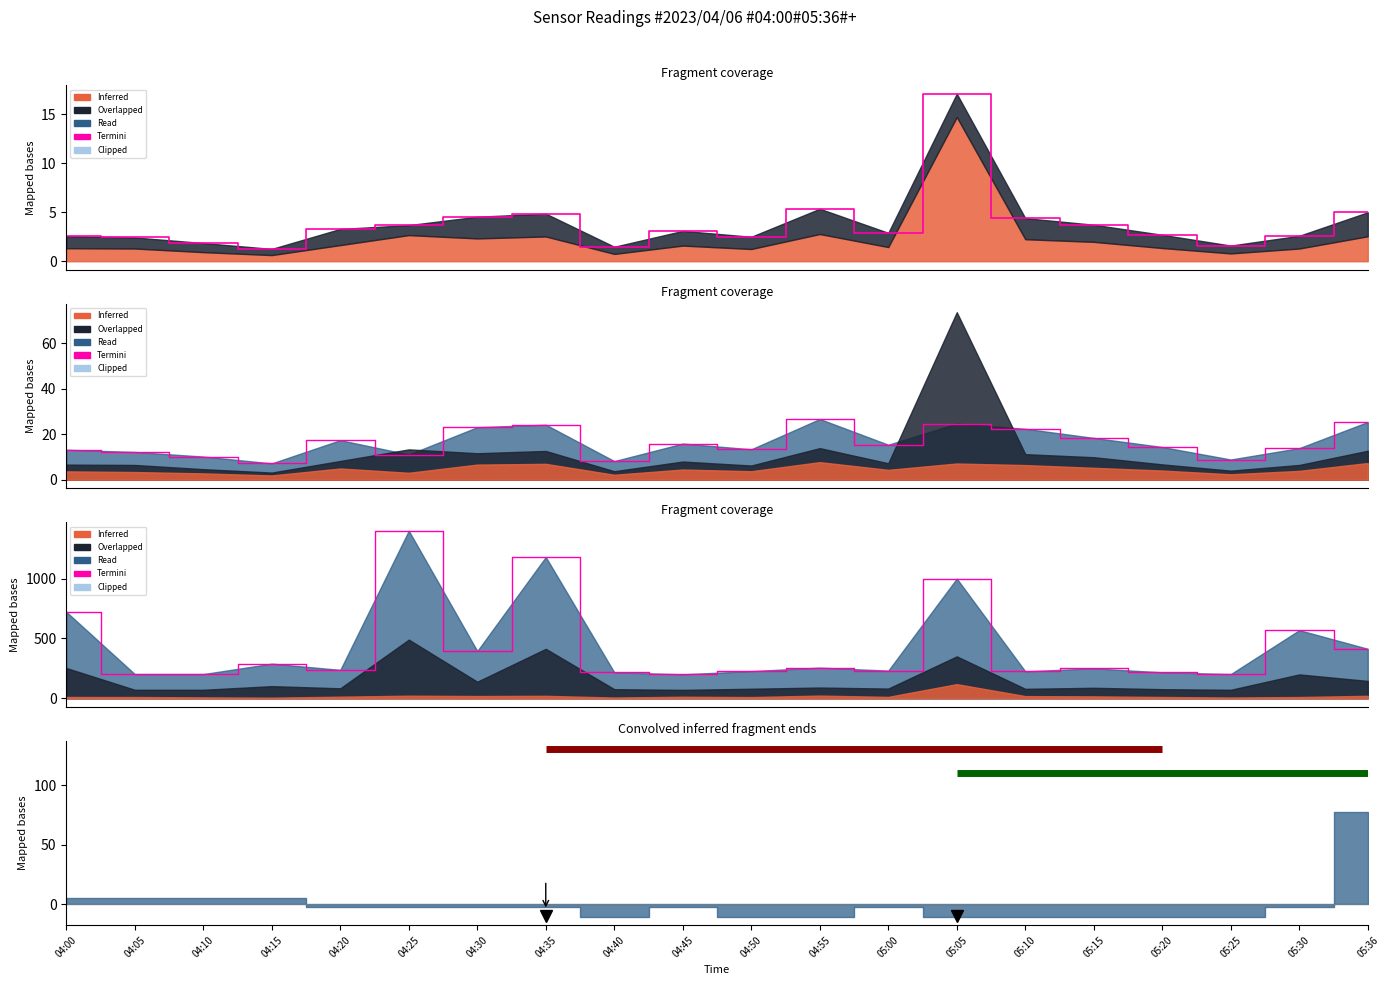

Approximately how many times larger is the value at 05:00 compared to 05:25?

1.1